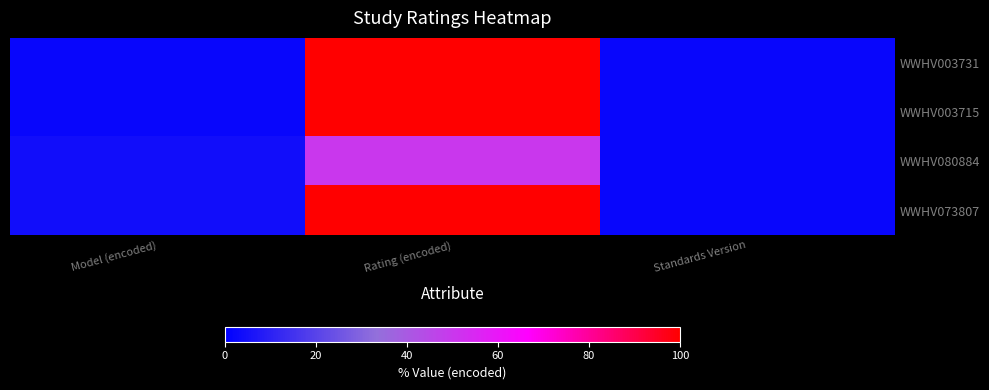

Rank the series by their maximum value, from lowest to highest.

WWHV080884, WWHV003731, WWHV003715, WWHV073807